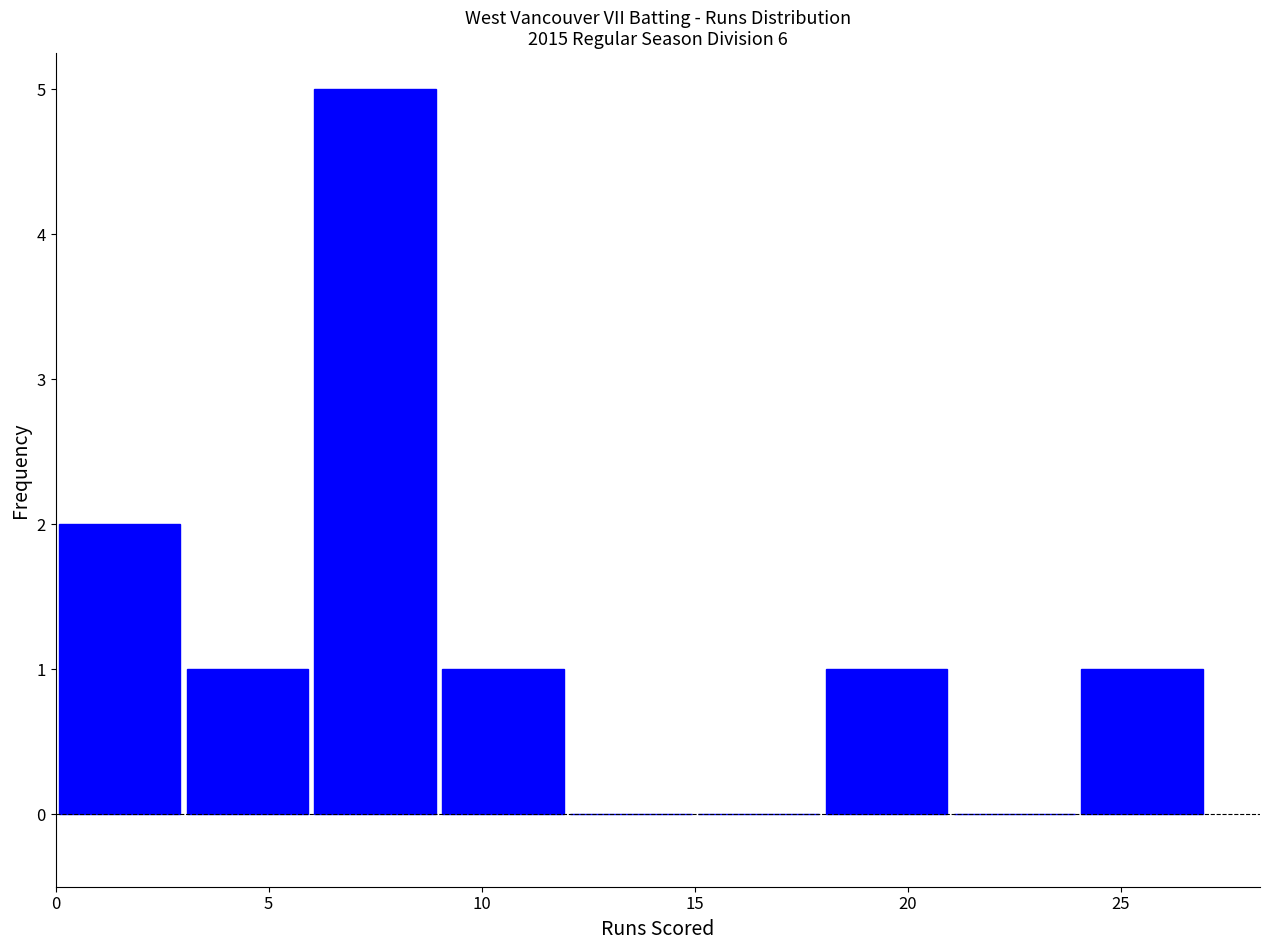

Which range on the x-axis has the tallest bar?

6 to 9